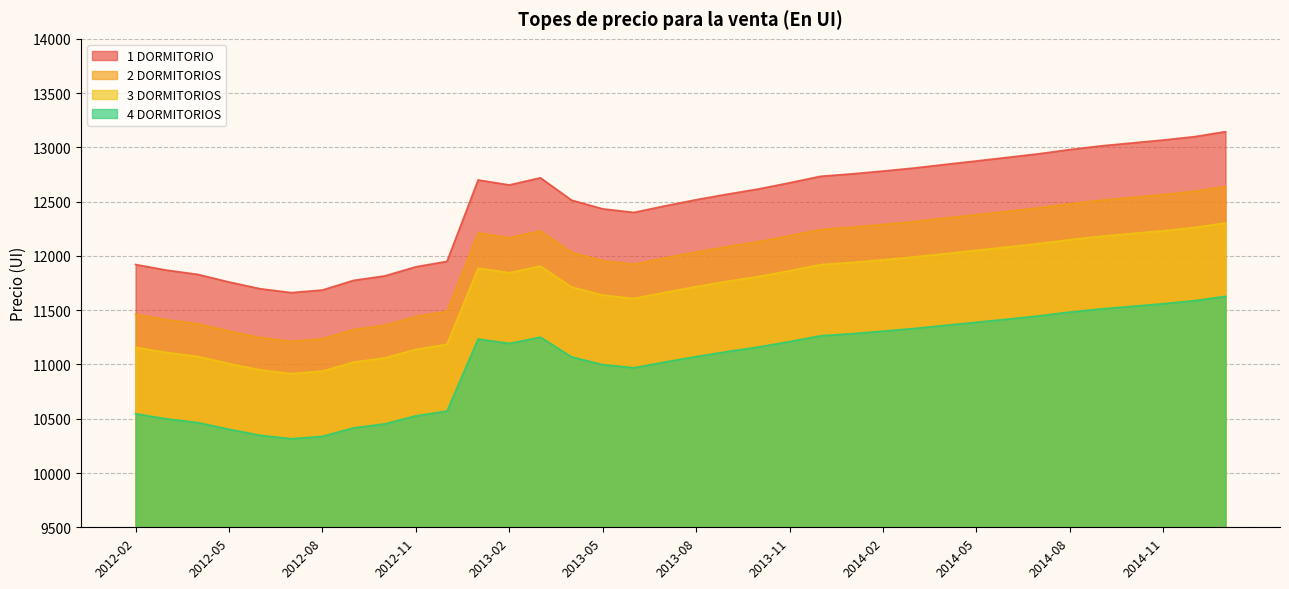

Rank the categories by 3 DORMITORIOS value from lowest to highest.

2012-07, 2012-08, 2012-06, 2012-05, 2012-09, 2012-10, 2012-04, 2012-03, 2012-11, 2012-02, 2012-12, 2013-06, 2013-05, 2013-07, 2013-04, 2013-08, 2013-09, 2013-10, 2013-02, 2013-11, 2013-01, 2013-03, 2013-12, 2014-01, 2014-02, 2014-03, 2014-04, 2014-05, 2014-06, 2014-07, 2014-08, 2014-09, 2014-10, 2014-11, 2014-12, 2015-01